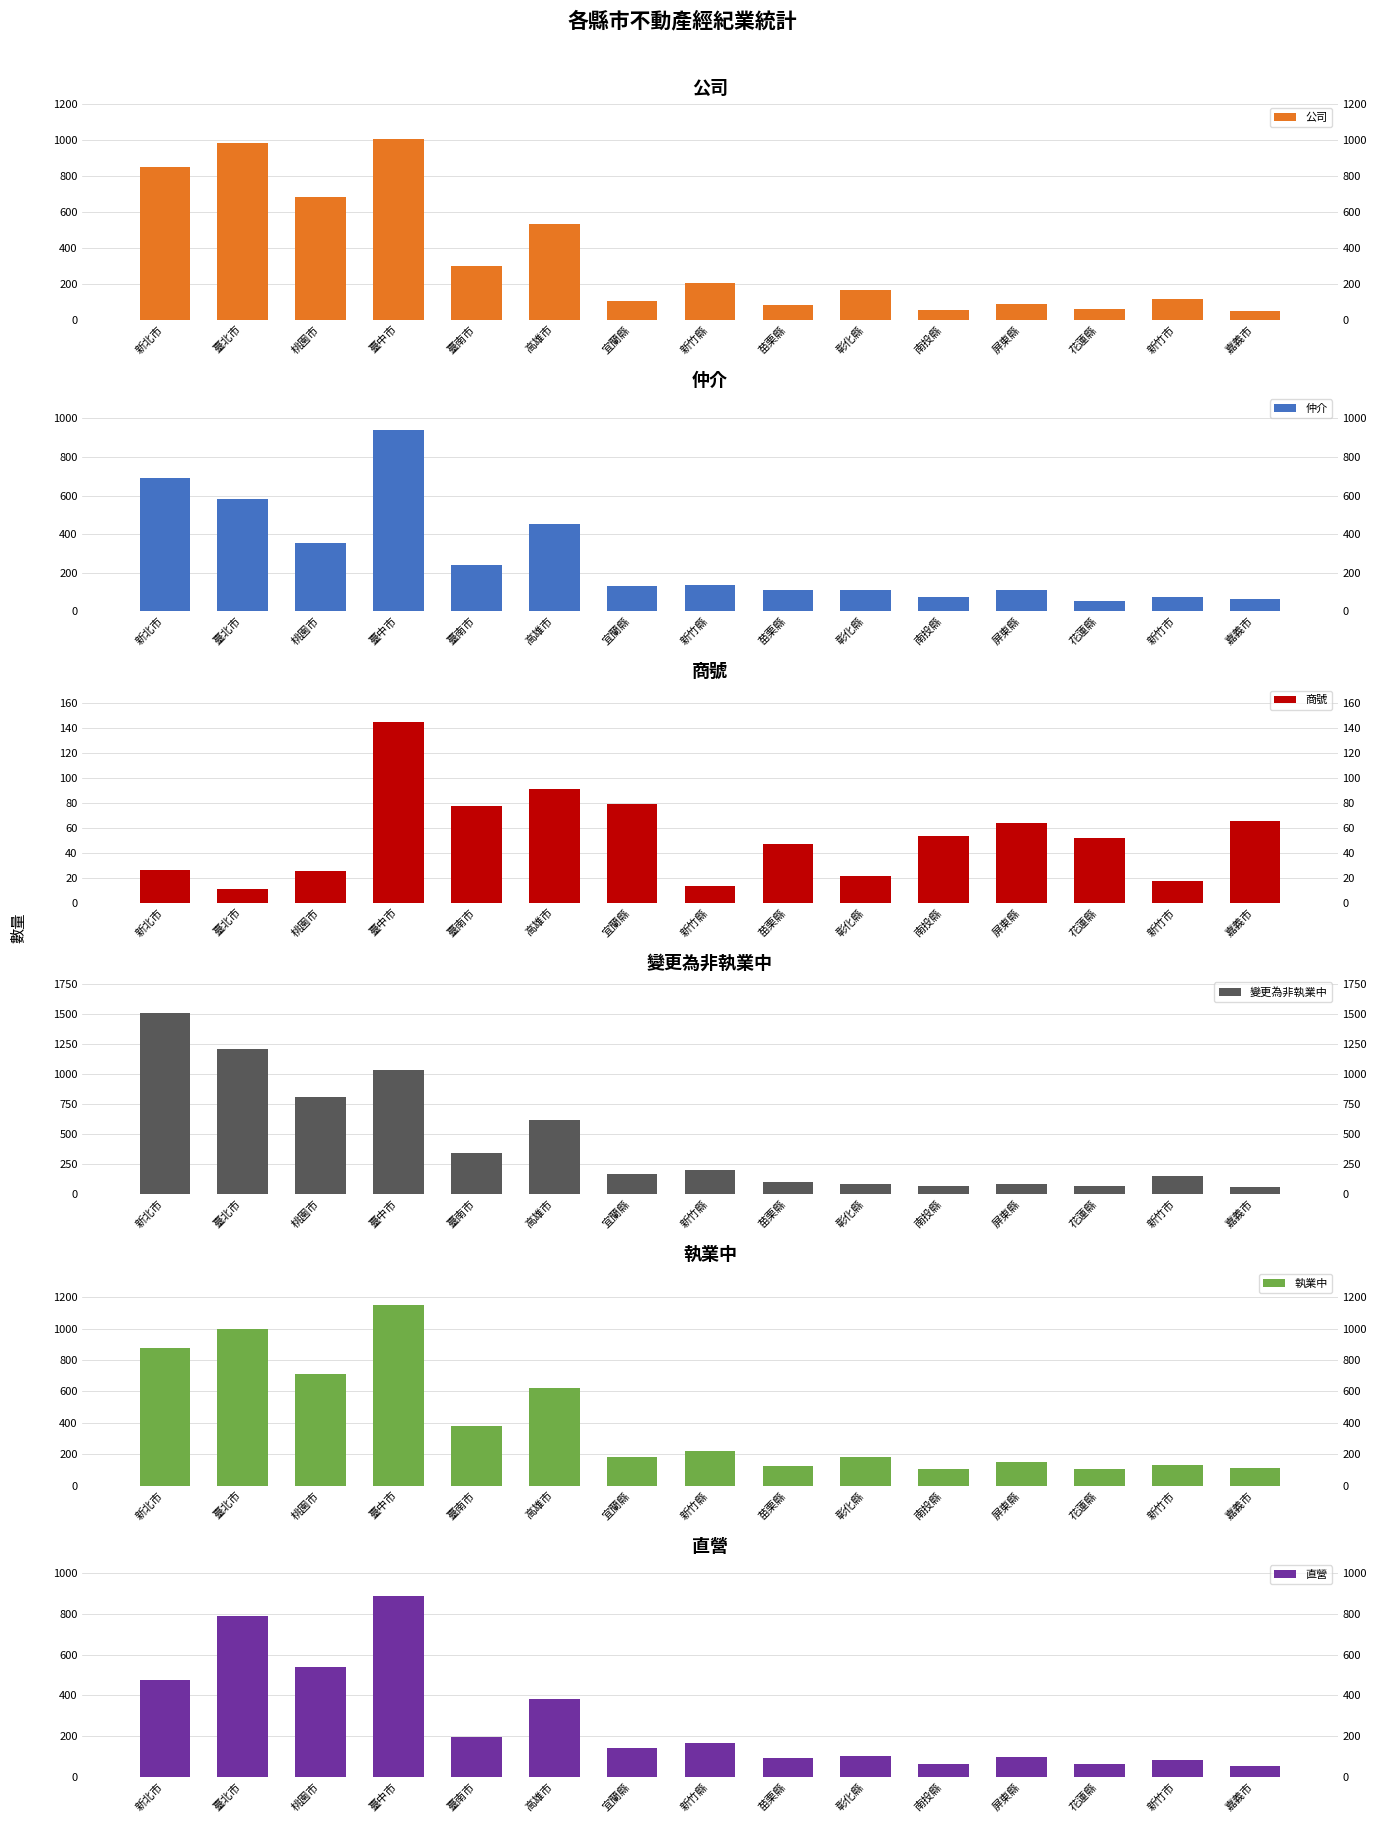

How many bars are there in each group?

6